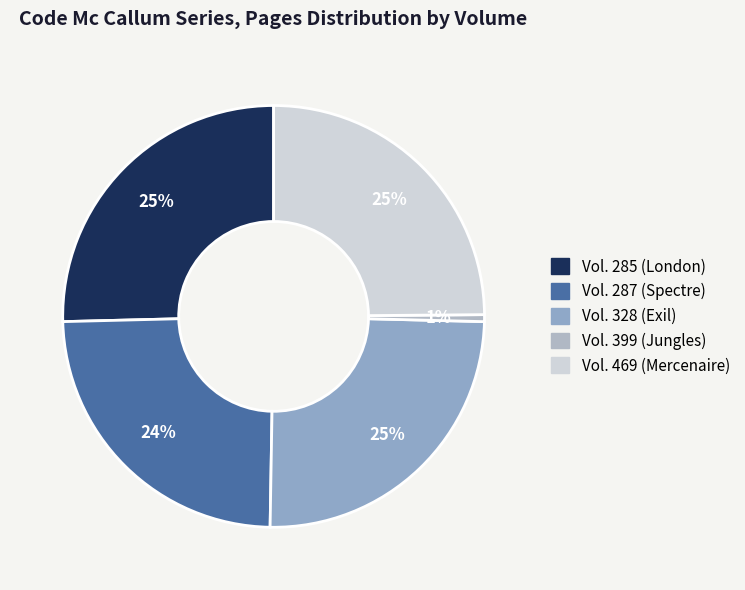

Count the number of slices in the pie.

5